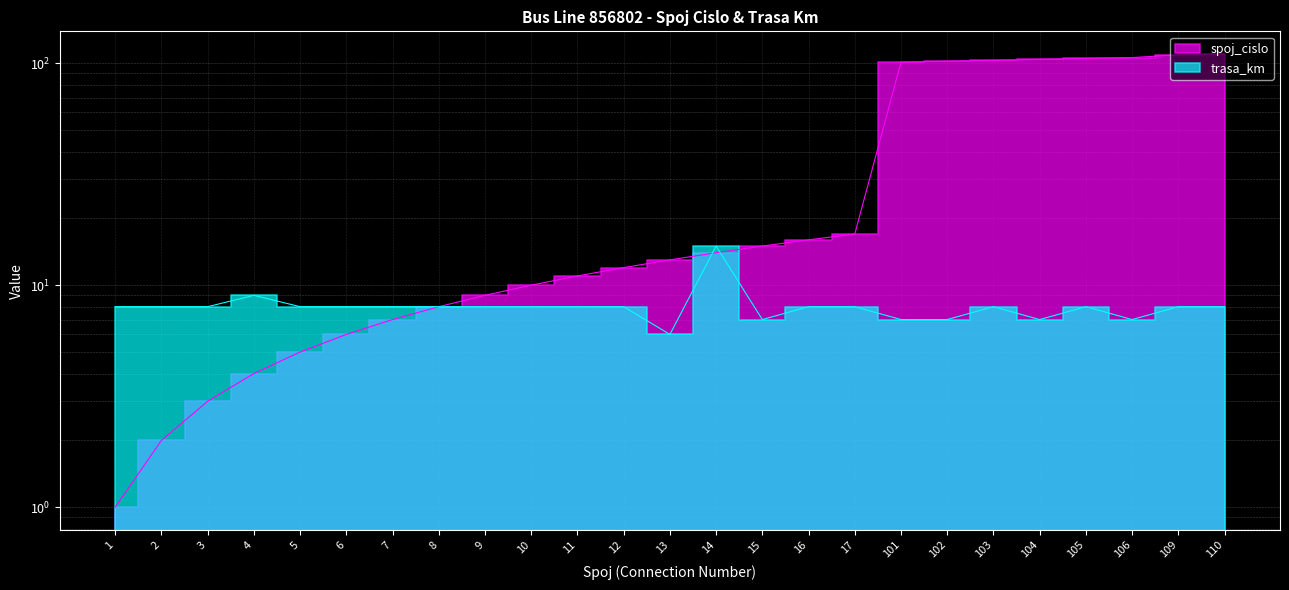

At 105, list the series in order from smallest to largest.

trasa_km, spoj_cislo